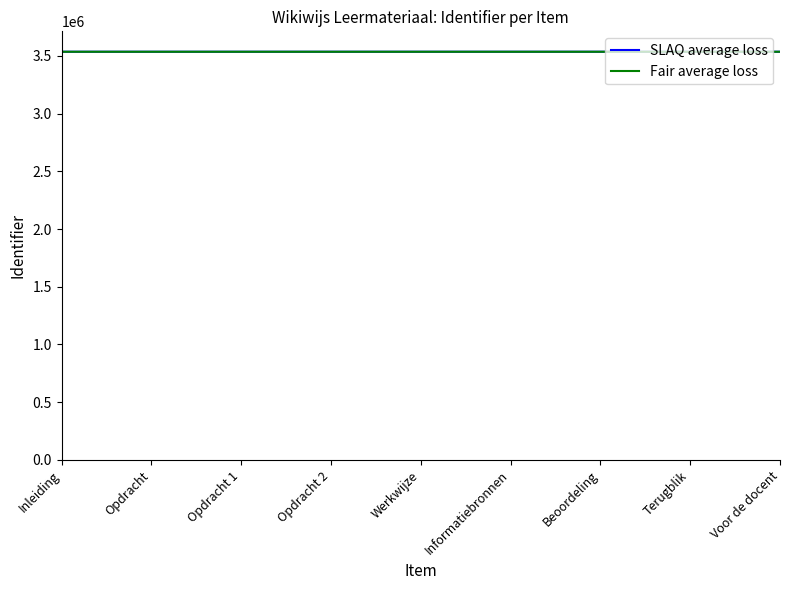

Does the chart have visible grid lines?

No